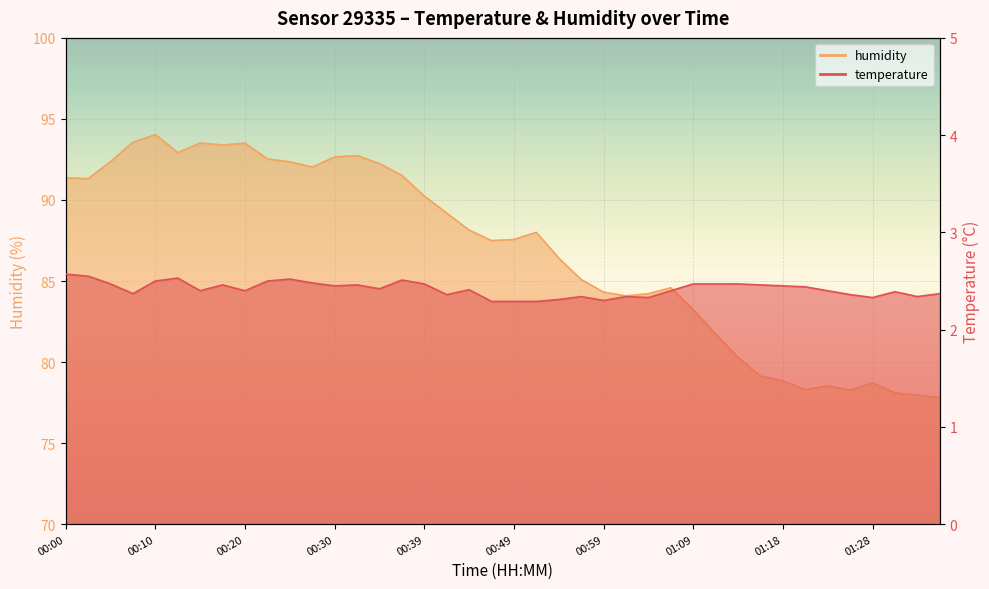

What is the sum of all humidity values?

3472.1